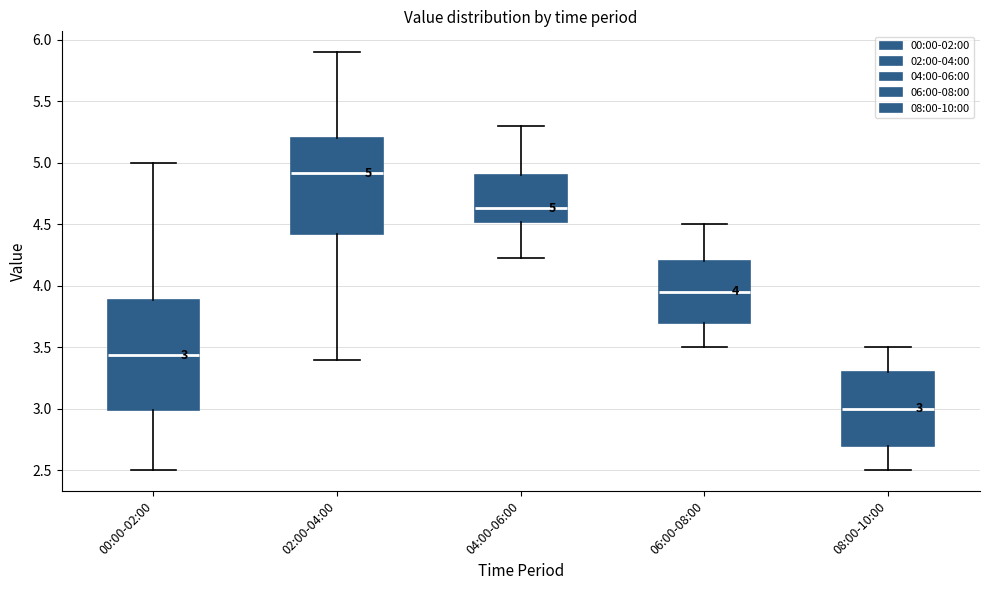

Which box is the tallest, from its lower edge to its upper edge?

00:00-02:00